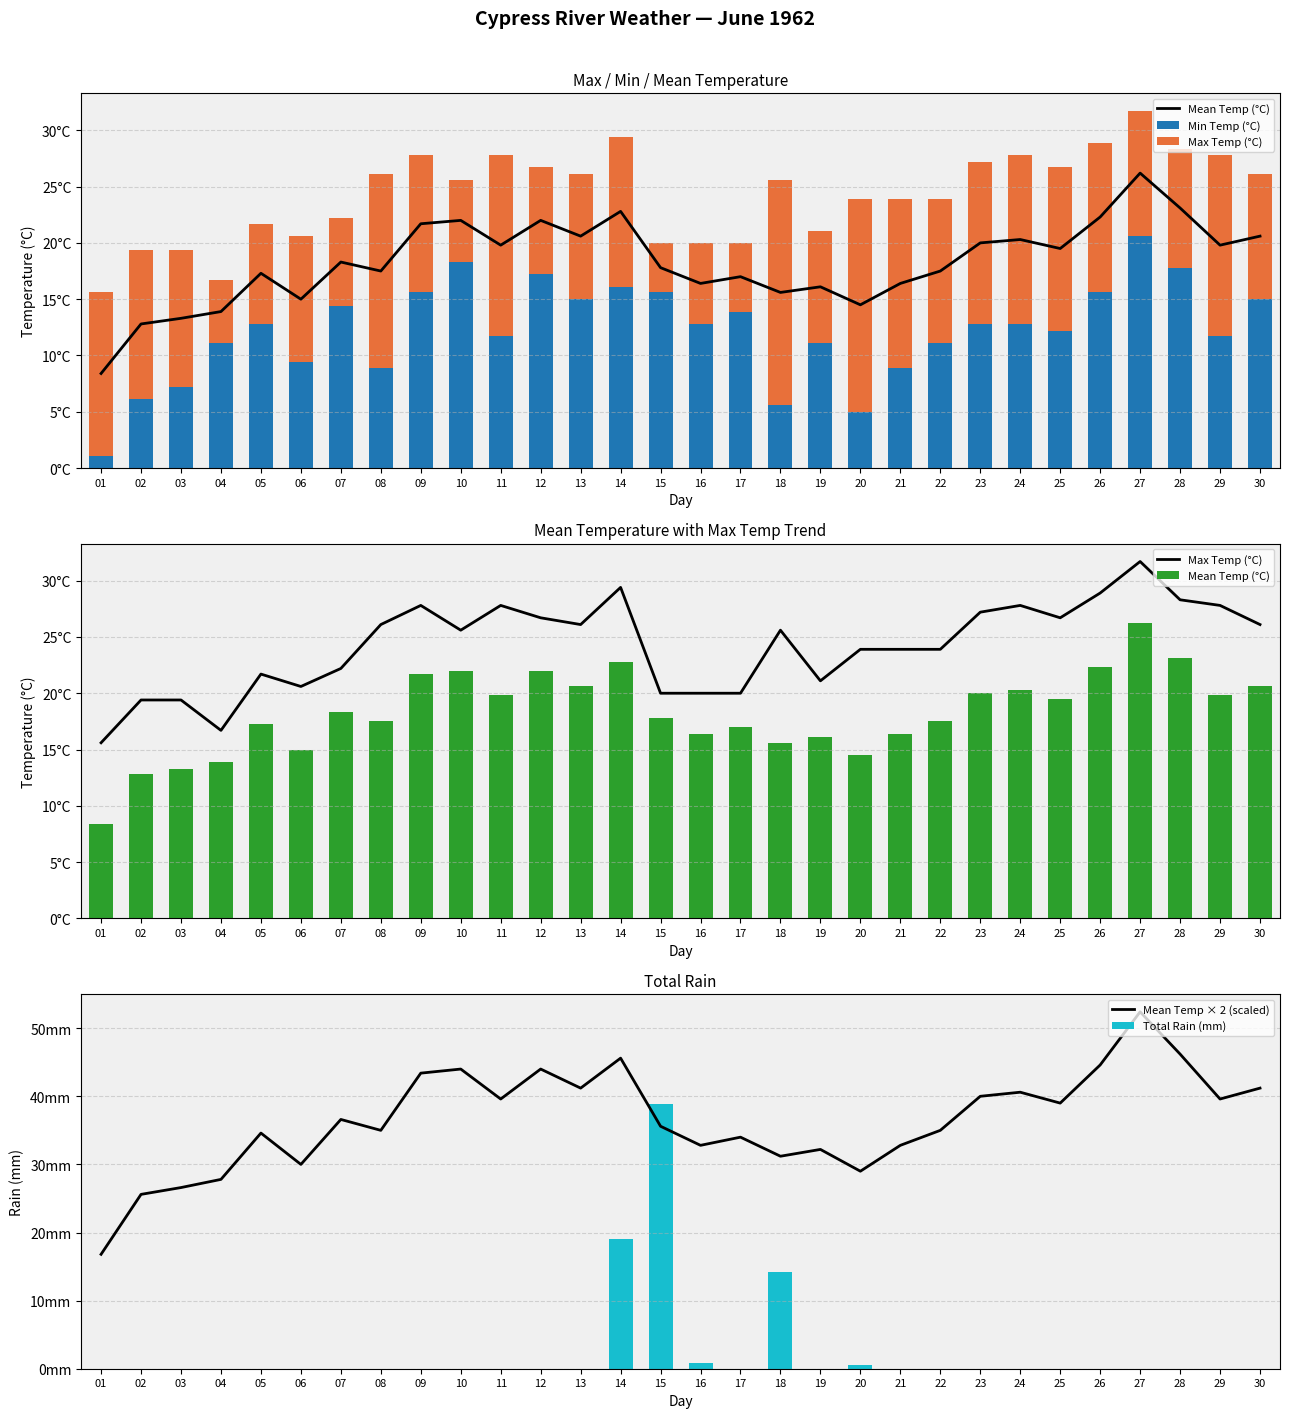

Between 13 and 11, which is larger?

13